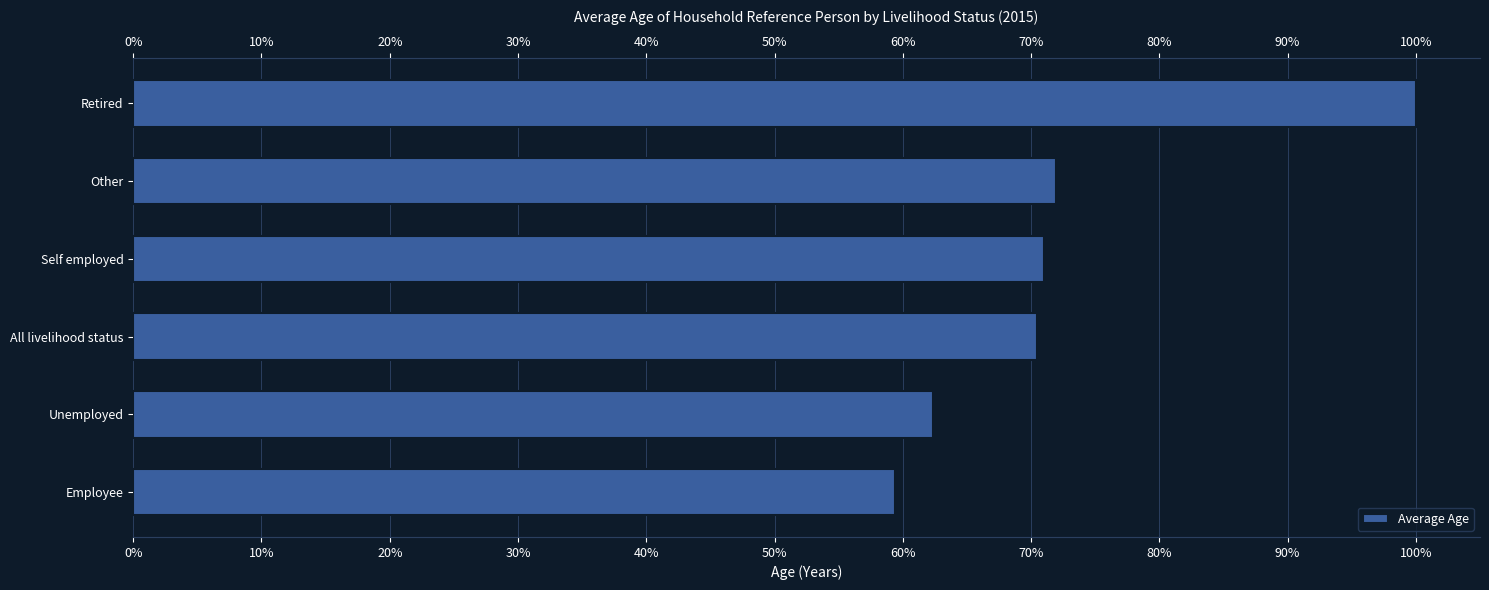

What is the value of the 6th bar from the left?

59.4